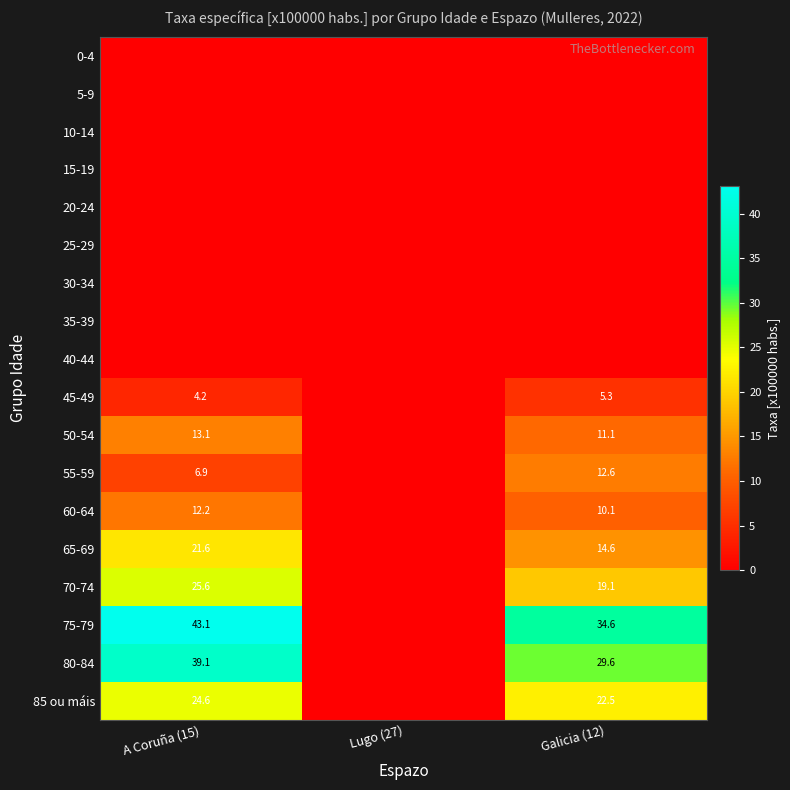

The 65-69 series shows 7.4 at A Coruña (15). True or false?

False